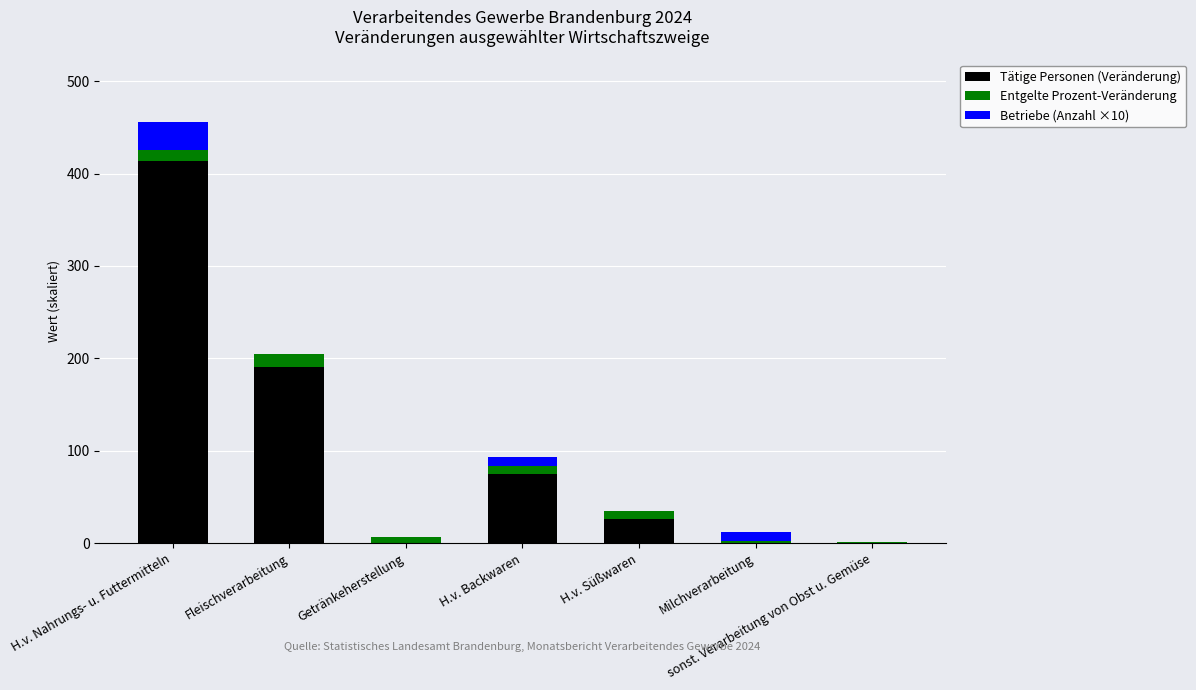

At which category is the sum across all series the highest?

H.v. Nahrungs- u. Futtermitteln